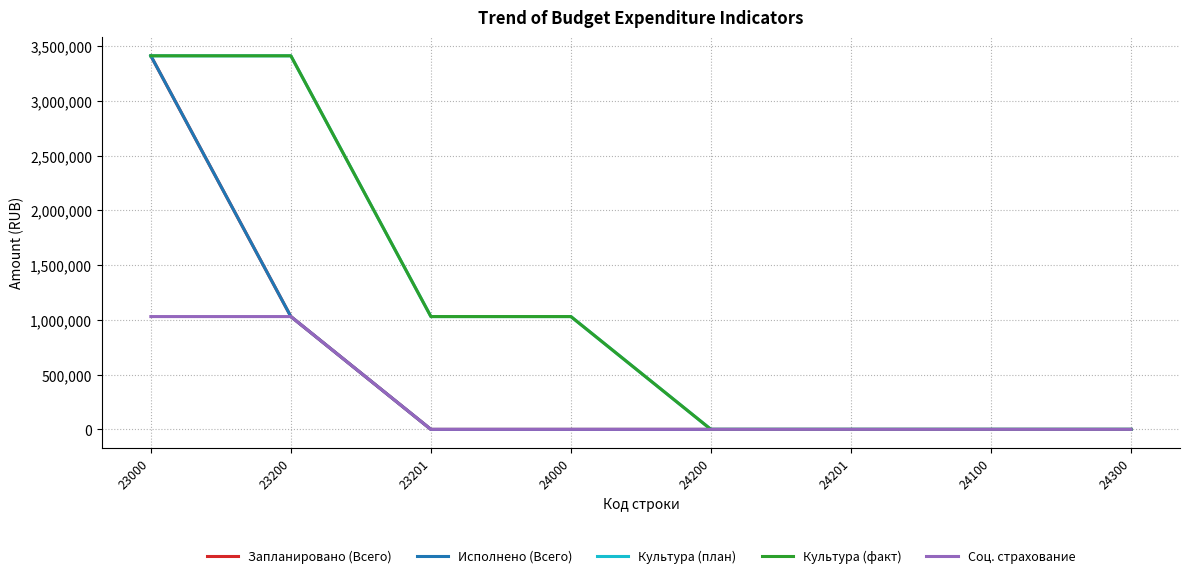

Rank the series by their maximum value, from highest to lowest.

Запланировано (Всего), Исполнено (Всего), Культура (план), Культура (факт), Соц. страхование